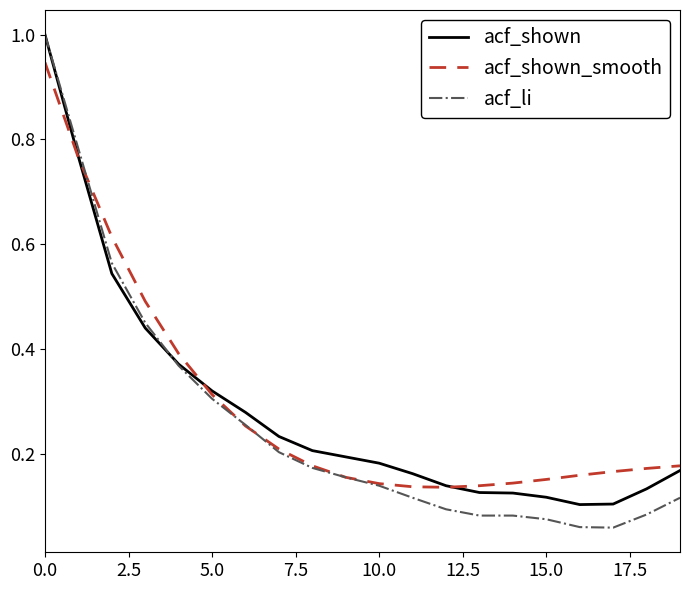

Which series has the widest spread of values?

acf_li